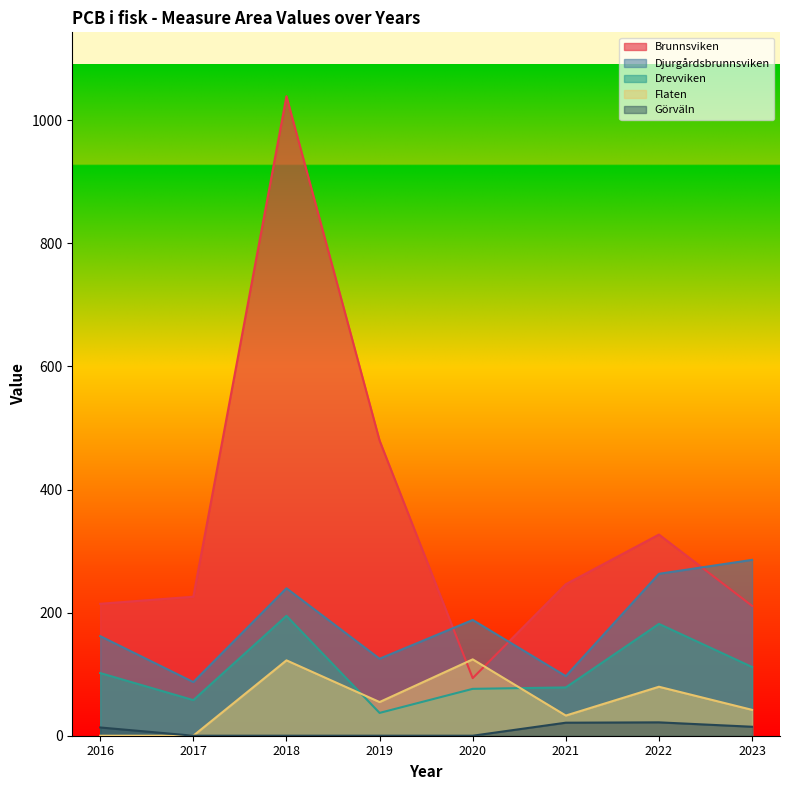

In Flaten, how many points are lower than both neighbors (excluding endpoints)?

2